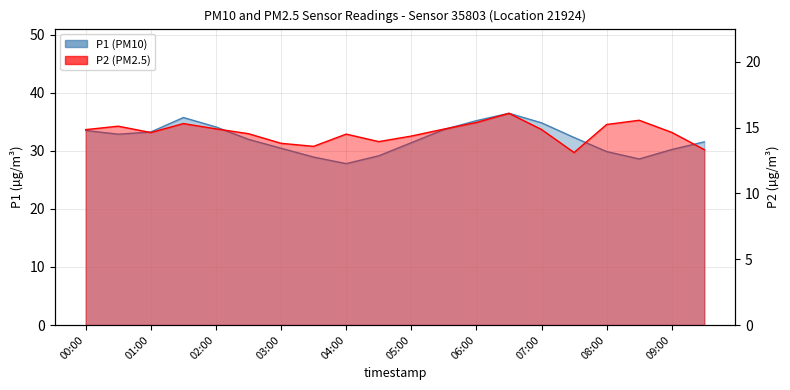

Does the chart display data point markers on the line(s)?

No